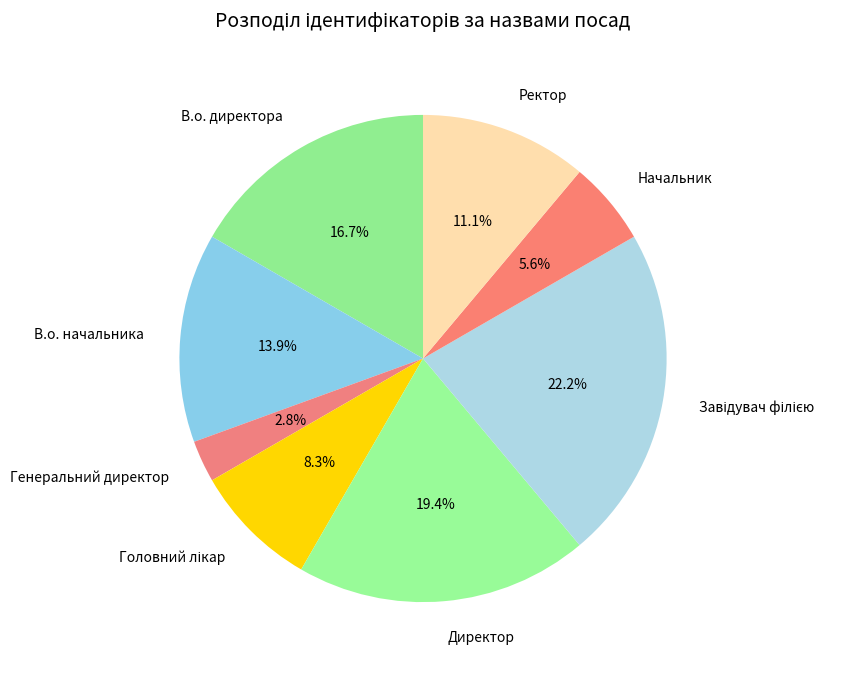

Which category has the smallest portion of the pie?

Генеральний директор